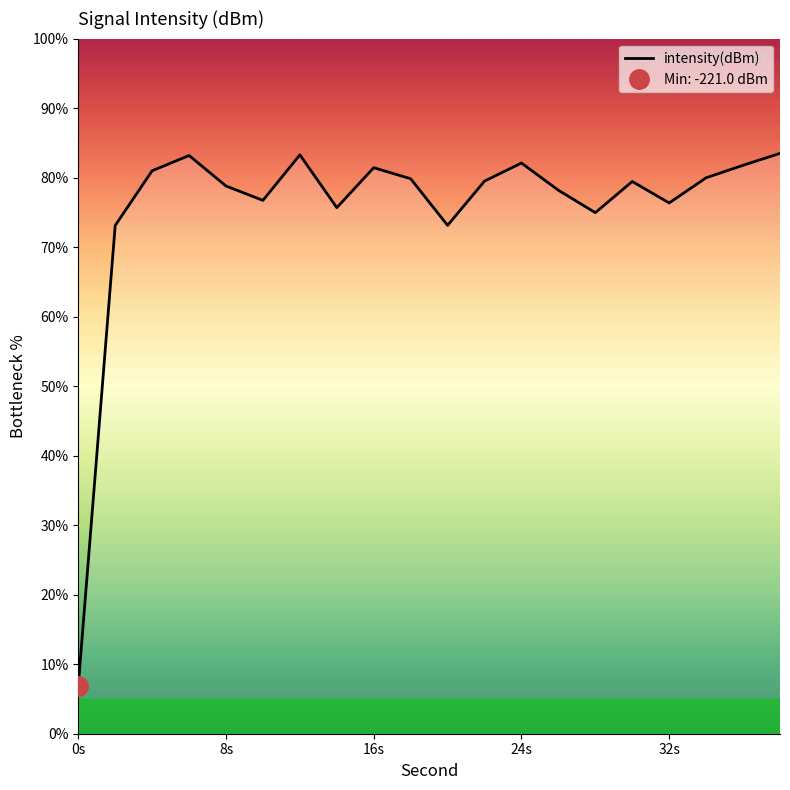

What is the minimum value for intensity(dBm)?

6.9